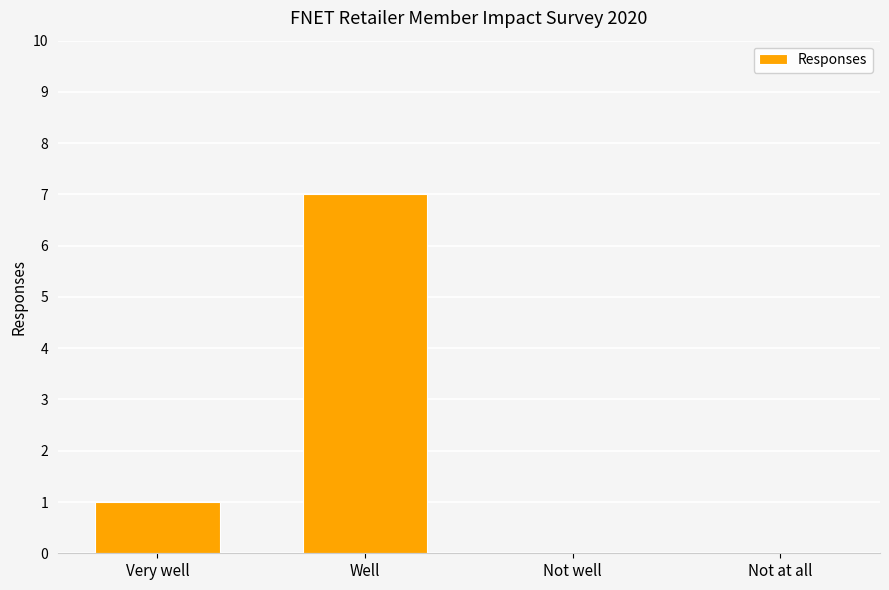

What is the change in value from Well to Not at all?

-7